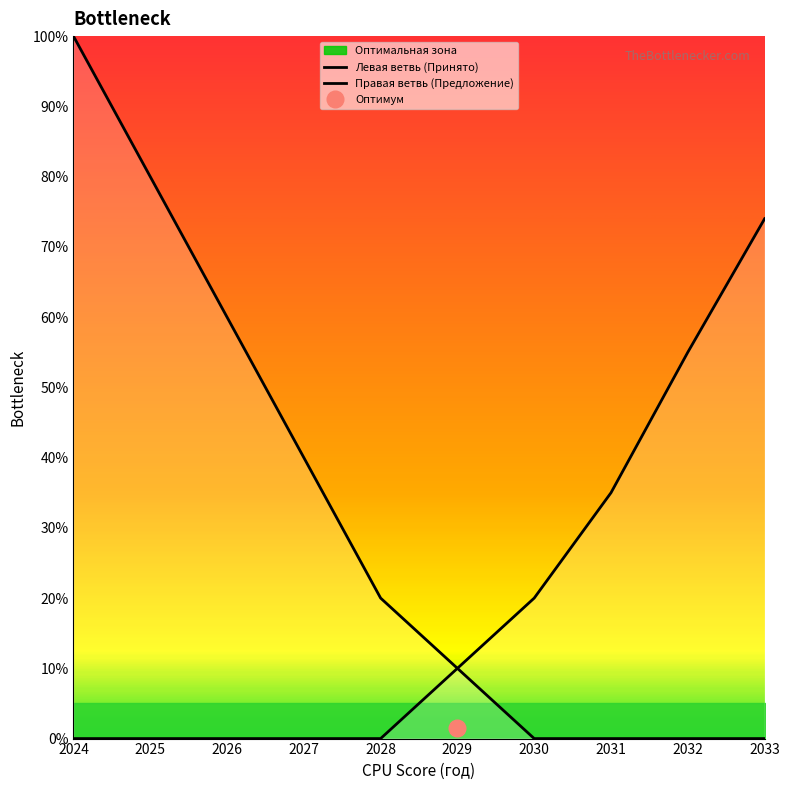

What is the average value of the Правая ветвь (Предложение) series?

19